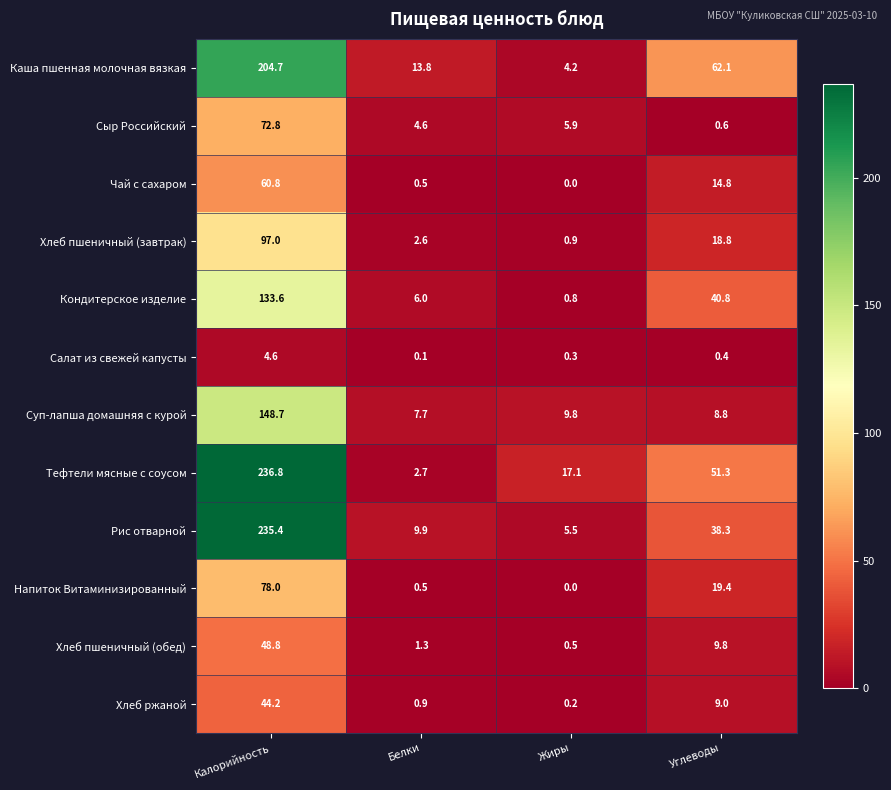

What is the difference between the second highest and minimum values in the Хлеб пшеничный (обед) series?

9.3